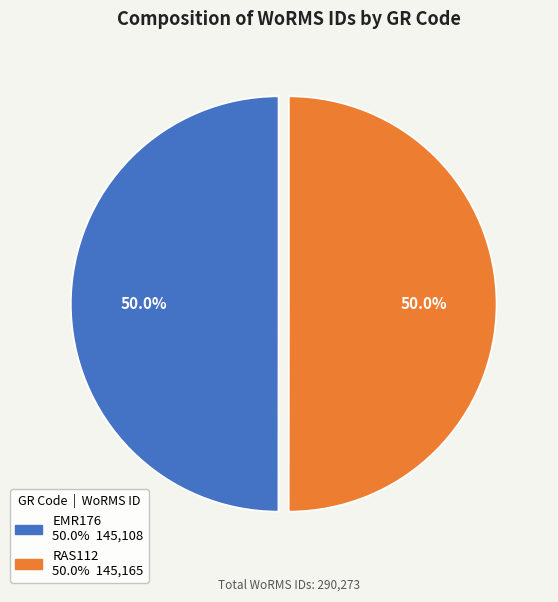

Approximately how many times larger is the value at EMR176 compared to RAS112?

1.0